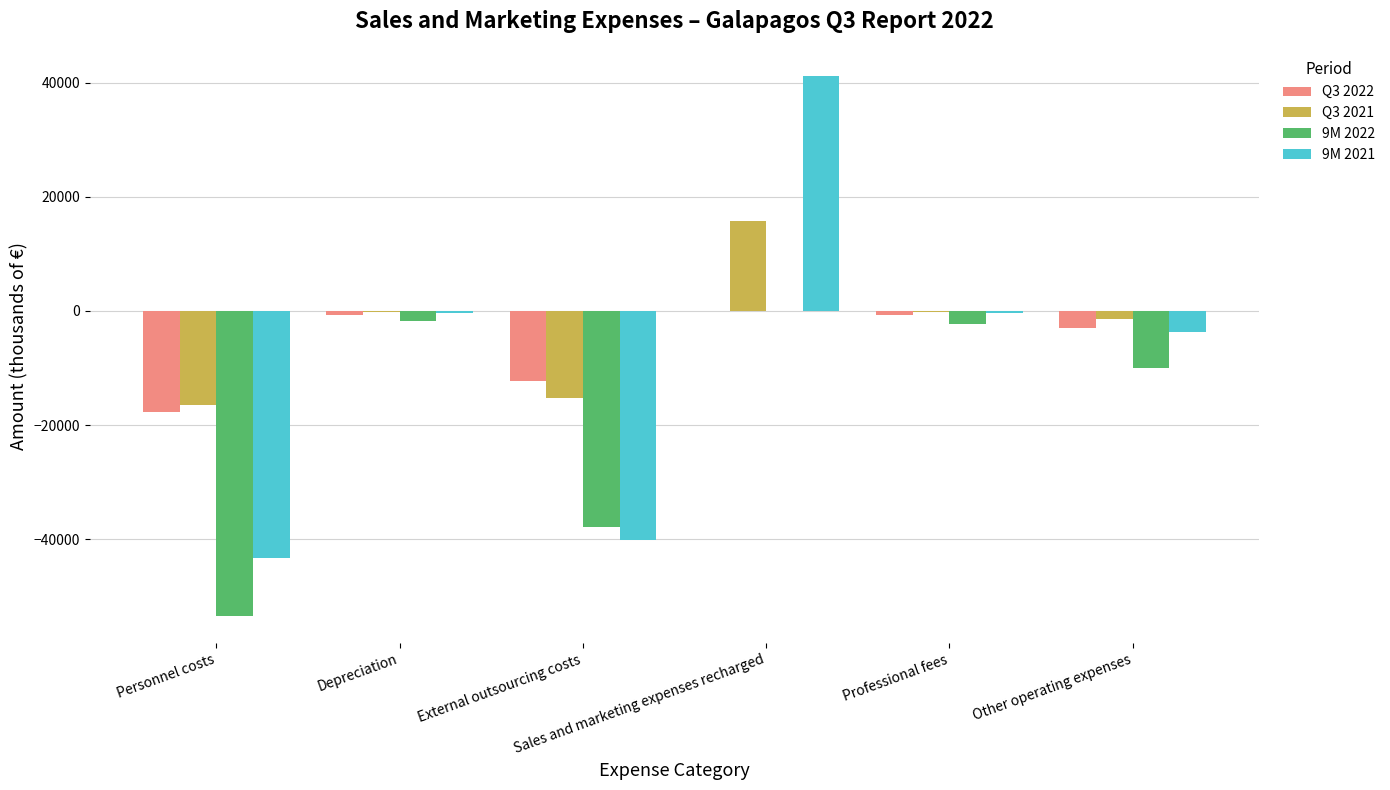

What is the sum of all 9M 2022 values?

-105313